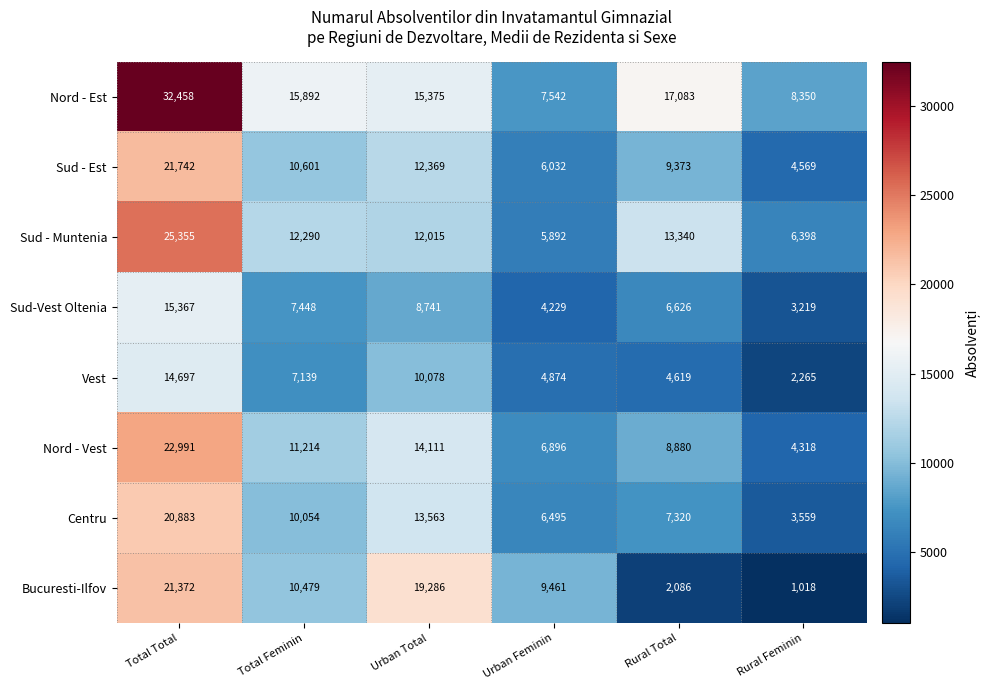

What is the average value of the Nord - Vest series?

11402